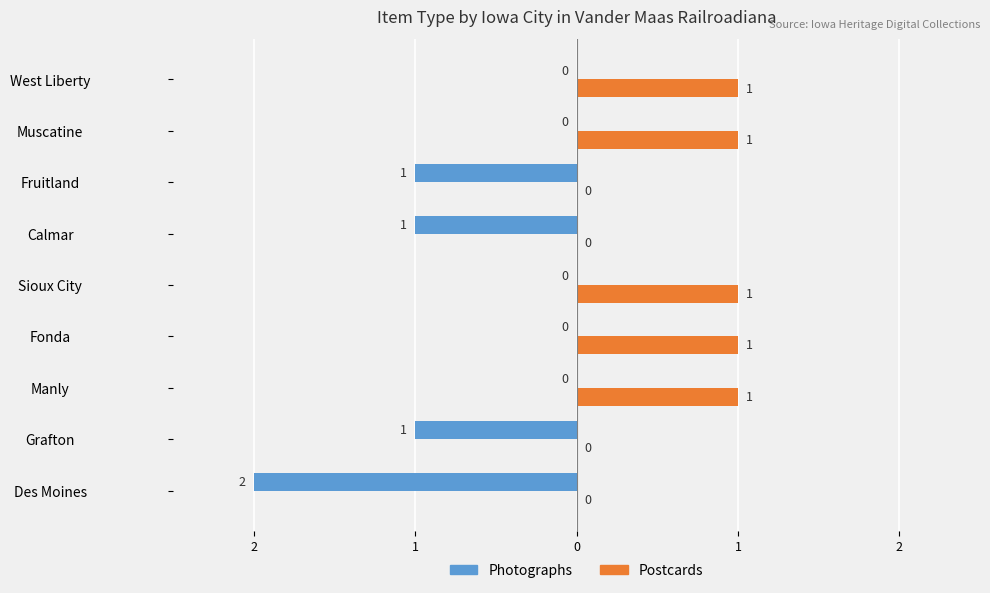

What are all the series names shown in the legend?

Photographs, Postcards